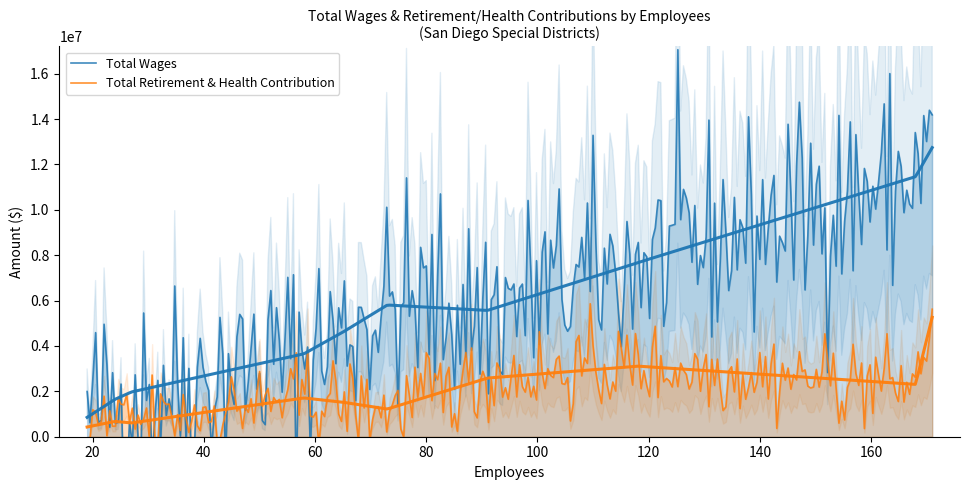

Rank the categories by Total Wages value from lowest to highest.

19, 24, 27, 58, 65, 91, 73, 118, 168, 171